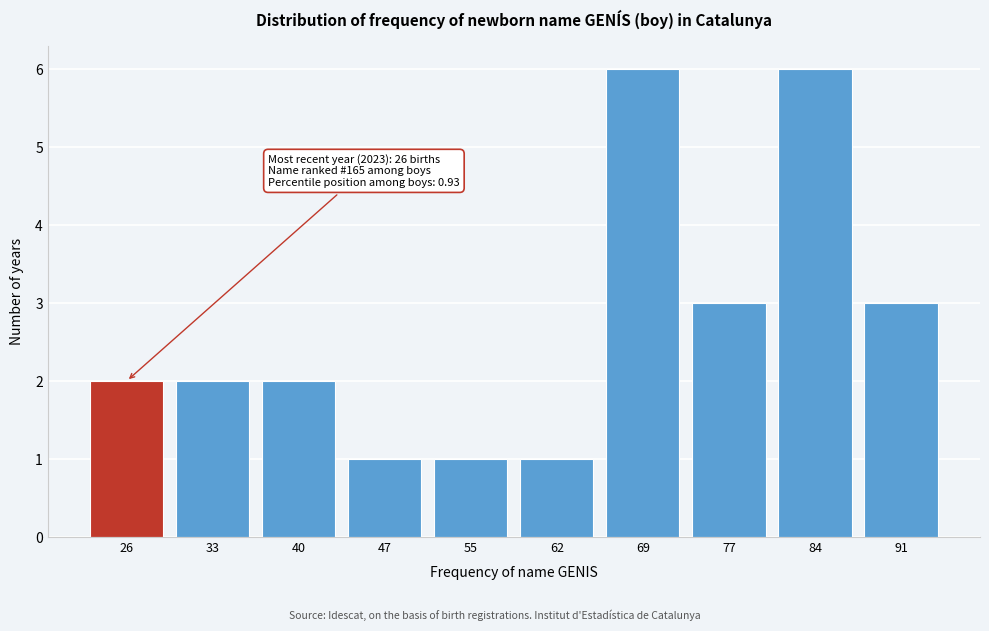

Reading left to right, transcribe all the data shown in this chart.

2	2	2	1	1	1	6	3	6	3